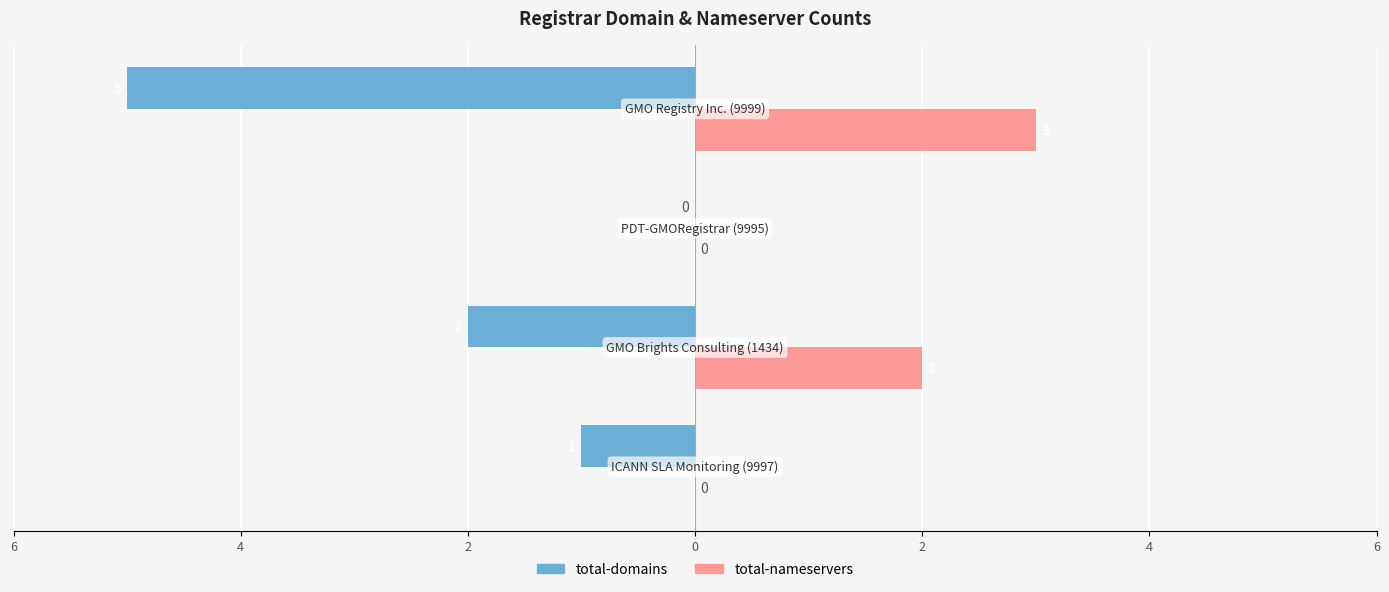

What are all the series names shown in the legend?

total-domains, total-nameservers